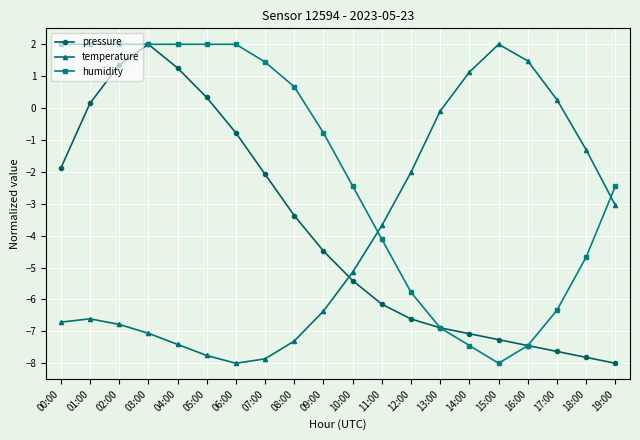

What position from the right is 02:00?

18